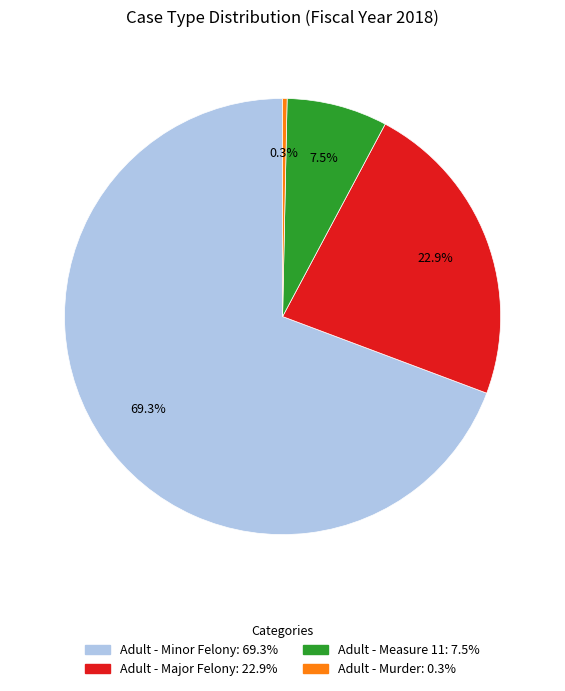

Is there any slice that represents more than half of the pie?

Yes